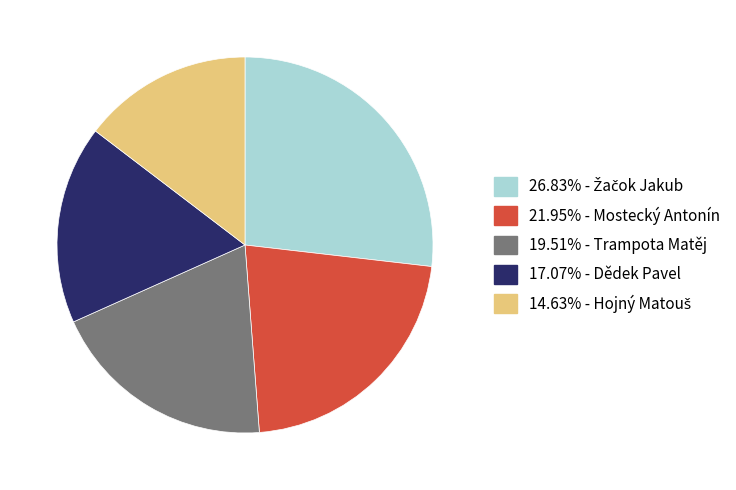

Does any single category account for the majority?

No